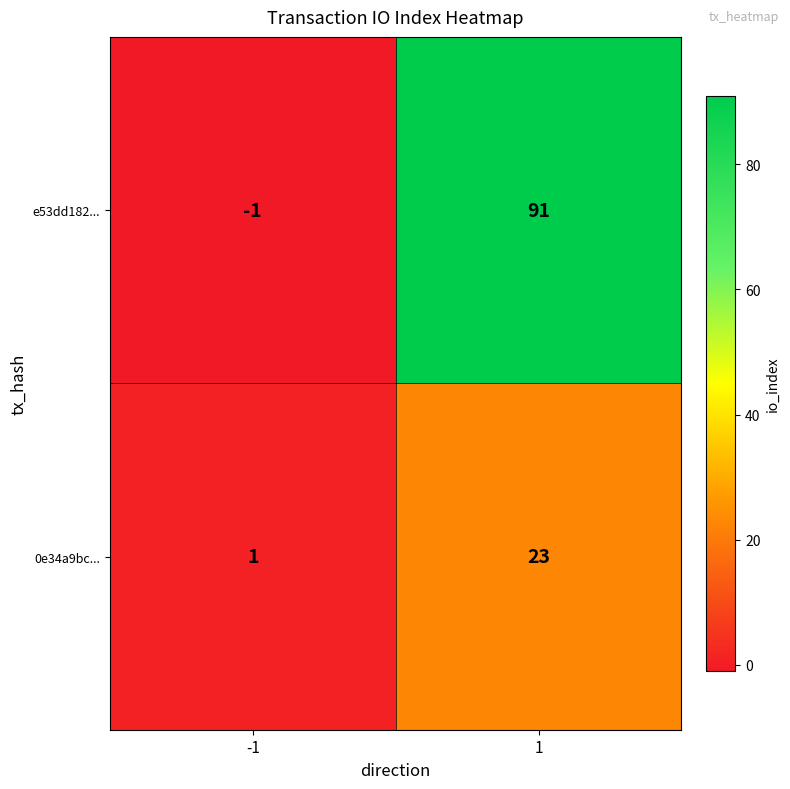

The value of 0e34a9bc... at -1 is 1. True or false?

True